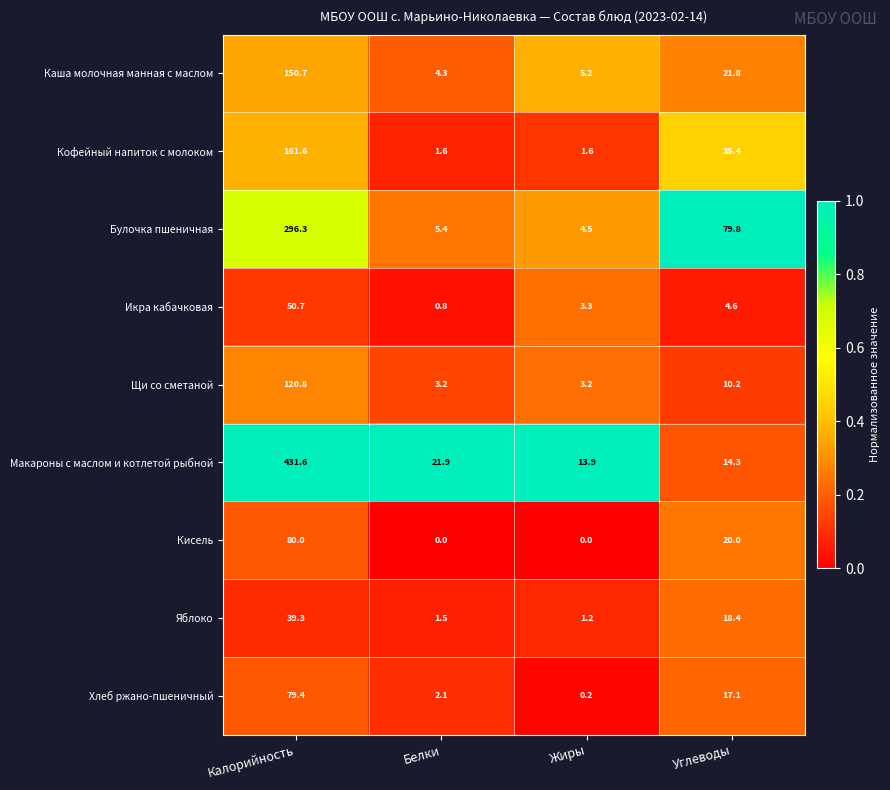

Rank the series by their maximum value, from lowest to highest.

Яблоко, Икра кабачковая, Хлеб ржано-пшеничный, Кисель, Щи со сметаной, Каша молочная манная с маслом, Кофейный напиток с молоком, Булочка пшеничная, Макароны с маслом и котлетой рыбной